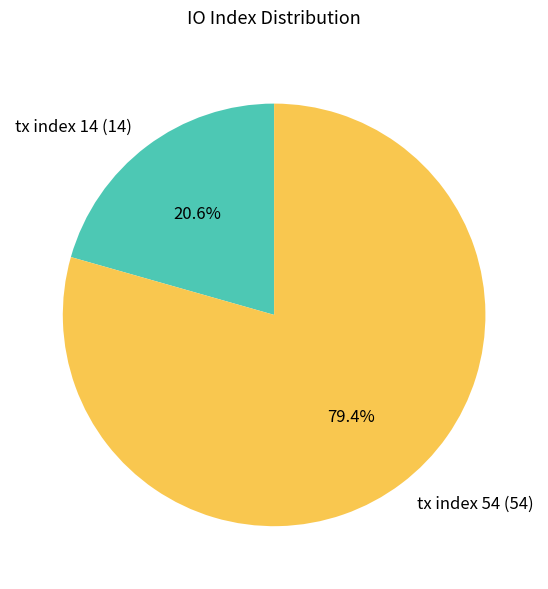

To the nearest percent, what percentage of the pie is tx index 14?

21%